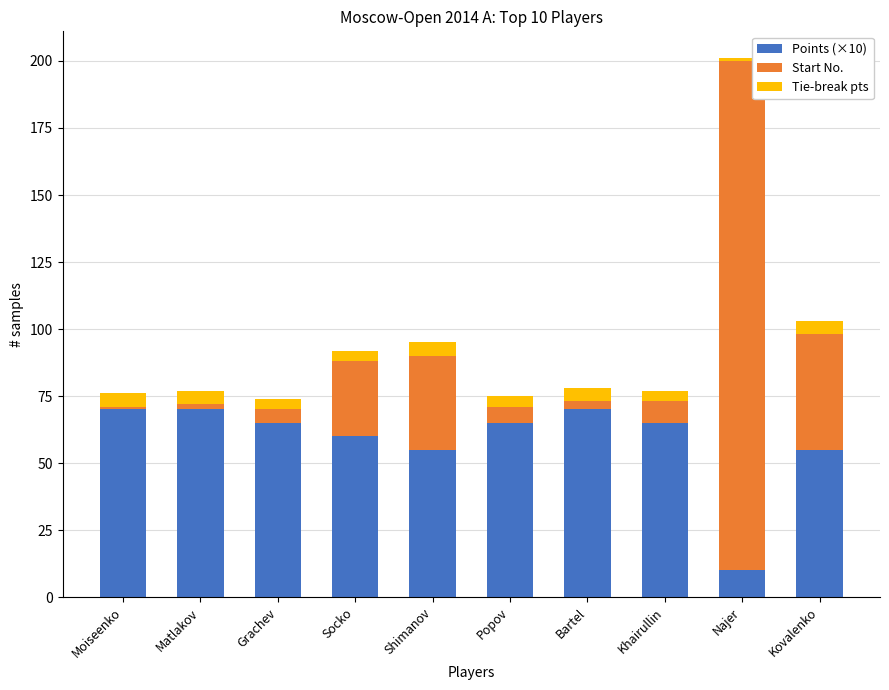

Reading left to right, what are the values for Points (×10)?

Moiseenko=70	Matlakov=70	Grachev=65	Socko=60	Shimanov=55	Popov=65	Bartel=70	Khairullin=65	Najer=10	Kovalenko=55